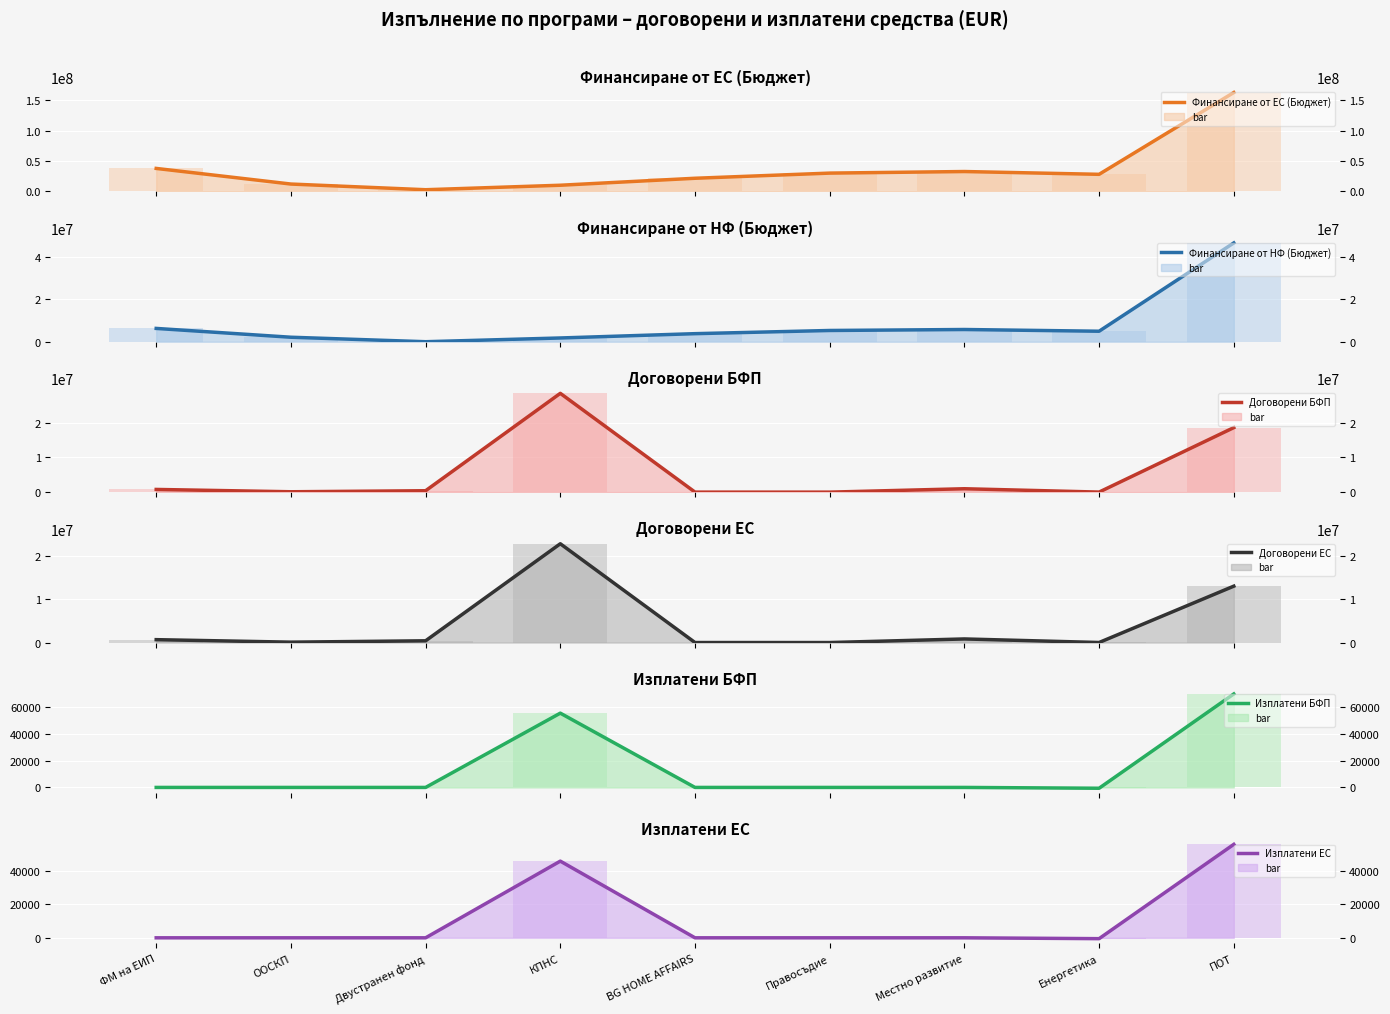

Reading left to right, list all the values displayed in this chart.

Финансиране от ЕС (Бюджет): ФМ на ЕИП=37714867.8	ООСКП=11969816.2	Двустранен фонд=2602000.2	КПНС=10000000.0	BG HOME AFFAIRS=21499670.5	Правосъдие=29999539.8	Местно развитие=32604347.1	Енергетика=28000000.0	ПОТ=162855769.7
Финансиране от НФ (Бюджет): ФМ на ЕИП=6264576.9	ООСКП=2112320.4	Двустранен фонд=0.0	КПНС=1764706.0	BG HOME AFFAIRS=3794059.5	Правосъдие=5294036.8	Местно развитие=5753708.2	Енергетика=4941176.0	ПОТ=46534168.6
Договорени БФП: ФМ на ЕИП=775887.2	ООСКП=106220.9	Двустранен фонд=403920.6	КПНС=28416350.6	BG HOME AFFAIRS=4095.4	Правосъдие=0.0	Местно развитие=976567.5	Енергетика=14469.6	ПОТ=18557146.5
Договорени ЕС: ФМ на ЕИП=666637.6	ООСКП=90287.8	Двустранен фонд=403920.6	КПНС=22774478.4	BG HOME AFFAIRS=2457.3	Правосъдие=0.0	Местно развитие=830082.4	Енергетика=11575.6	ПОТ=13000812.0
Изплатени БФП: ФМ на ЕИП=0.0	ООСКП=0.0	Двустранен фонд=0.0	КПНС=55667.9	BG HOME AFFAIRS=0.0	Правосъдие=0.0	Местно развитие=0.0	Енергетика=-613.5	ПОТ=70061.0
Изплатени ЕС: ФМ на ЕИП=0.0	ООСКП=0.0	Двустранен фонд=0.0	КПНС=46023.0	BG HOME AFFAIRS=0.0	Правосъдие=0.0	Местно развитие=0.0	Енергетика=-511.3	ПОТ=56087.8